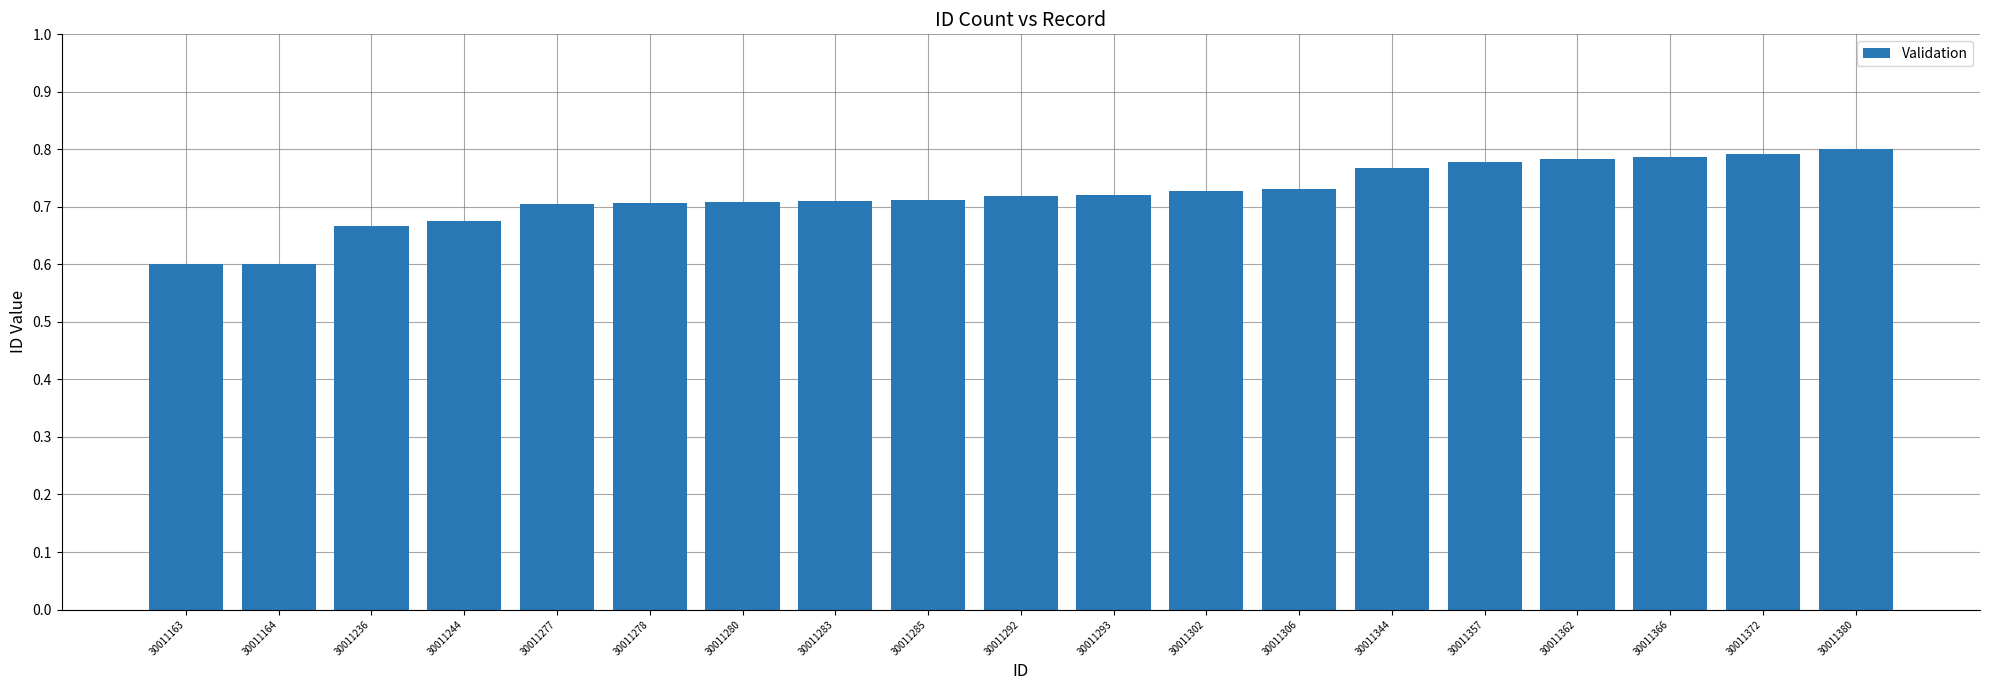

The chart shows a value of 0.7 at 30011285. True or false?

True